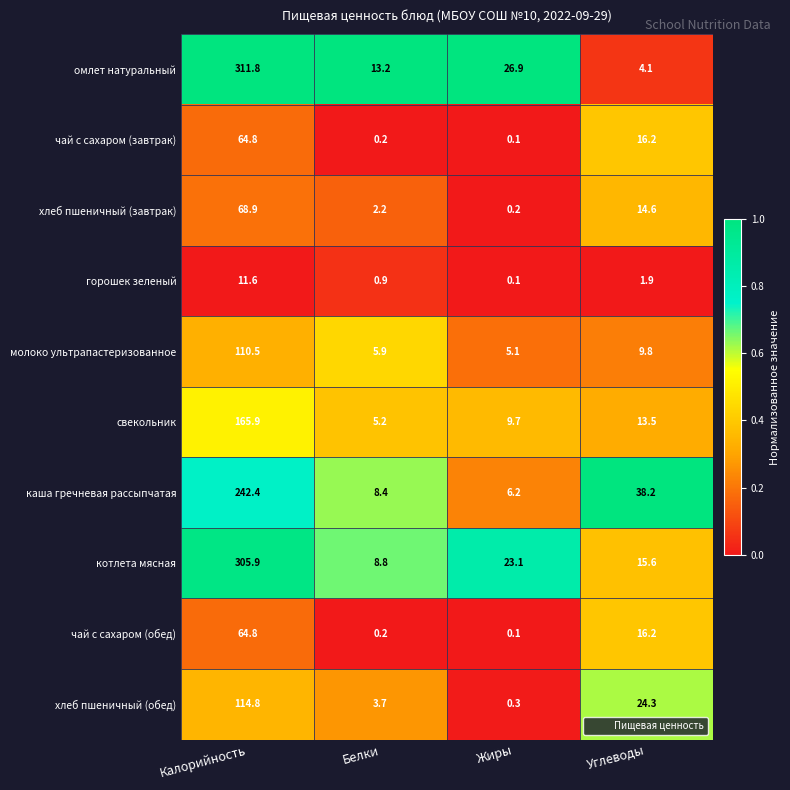

What is the sum of all горошек зеленый values?

14.5